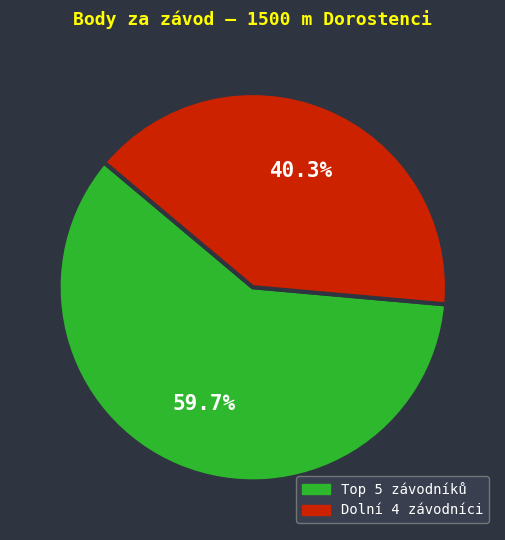

Is there any slice that represents more than half of the pie?

Yes